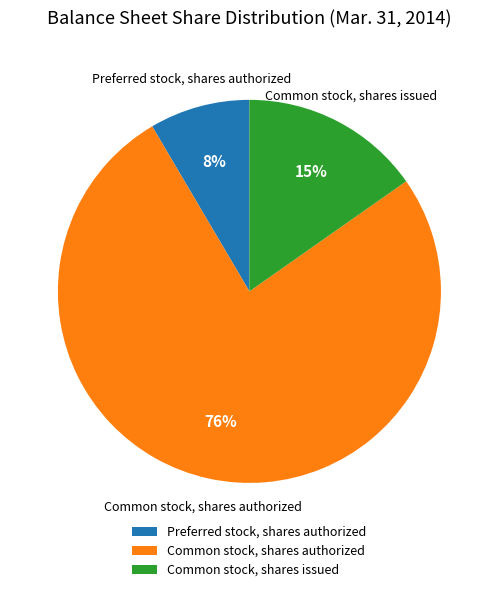

How many slices are in this pie chart?

3